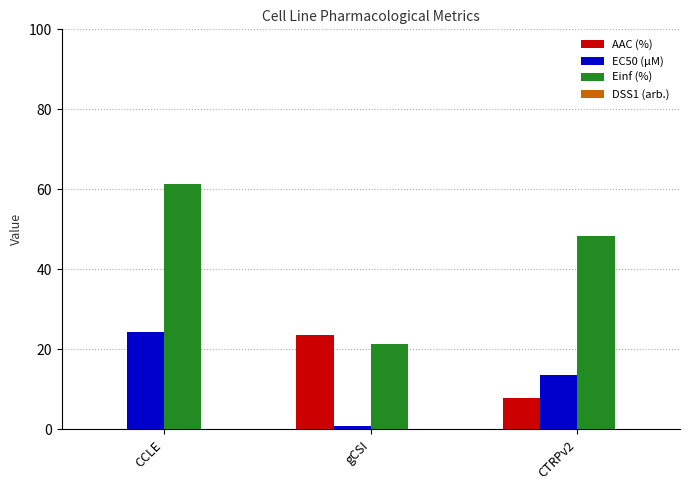

How many series are shown in this chart?

4